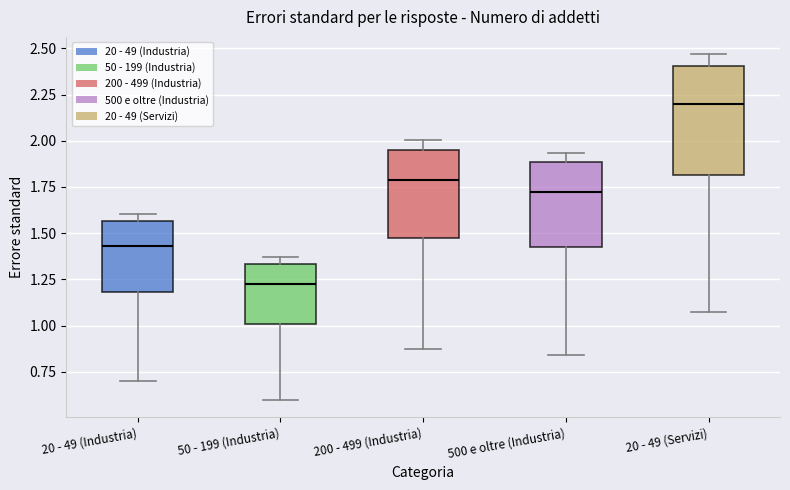

Reading left to right, read every box against the y-axis: the position of its median line, the range the box covers, and the ends of its whiskers. The values are not printed on the chart, so give them approximately, as read against the axis.

20 - 49 (Industria): median 1.45, box 1.20 to 1.55, whiskers 0.70 to 1.60
50 - 199 (Industria): median 1.20, box 1.00 to 1.35, whiskers 0.60 to 1.35 (just above the box's upper edge)
200 - 499 (Industria): median 1.80, box 1.45 to 1.95, whiskers 0.85 to 2.00
500 e oltre (Industria): median 1.75, box 1.40 to 1.90, whiskers 0.85 to 1.95
20 - 49 (Servizi): median 2.20, box 1.80 to 2.40, whiskers 1.10 to 2.45